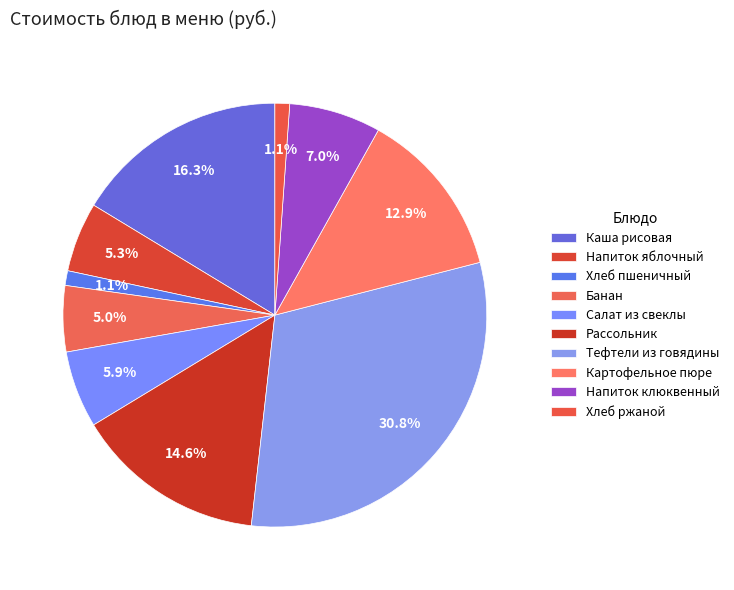

Rank the categories by value from lowest to highest.

Хлеб пшеничный, Хлеб ржаной, Банан, Напиток яблочный, Салат из свеклы, Напиток клюквенный, Картофельное пюре, Рассольник Ленинградский со сметаной, Каша рисовая со сливочным маслом, Тефтели из говядины